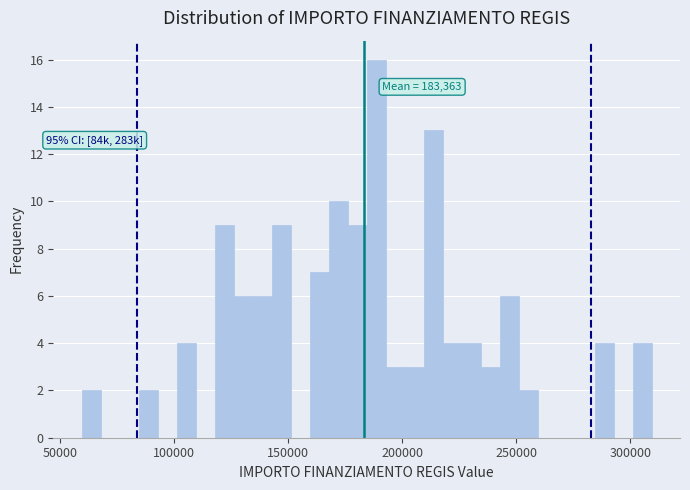

Around what value on the x-axis is the tallest bar? Give the approximate position of its centre, as read against the axis.

190000